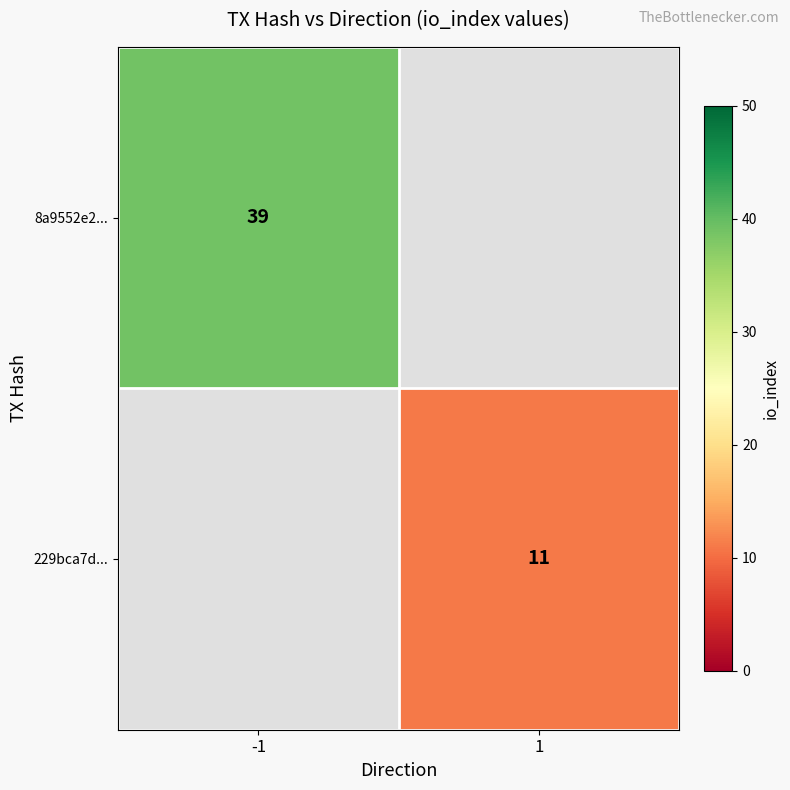

The value of 229bca7d... at 1 is 11. True or false?

True